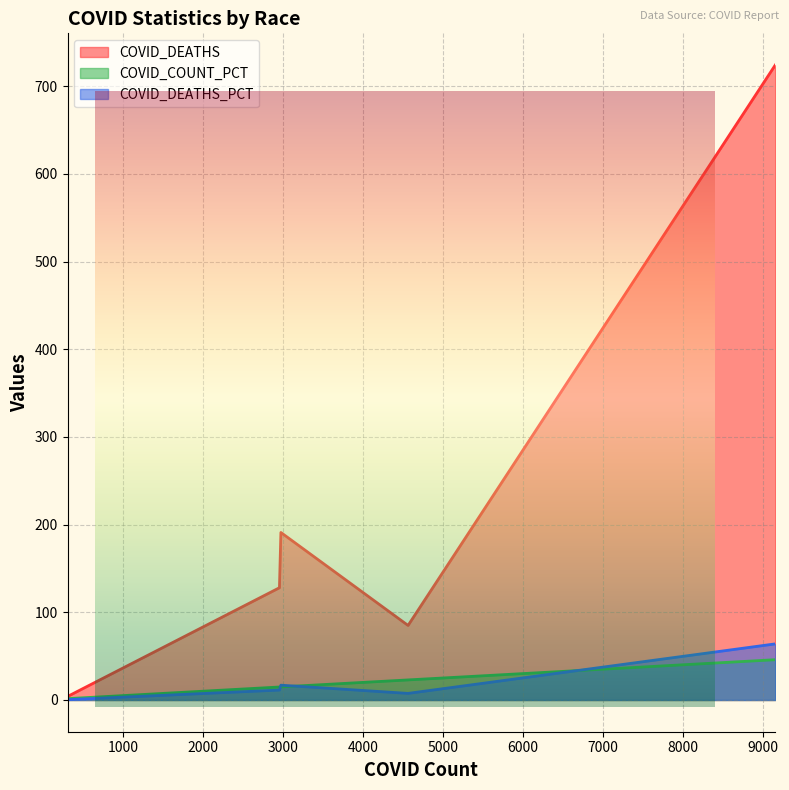

What is the difference between the maximum and second lowest values in the COVID_DEATHS series?

639.0